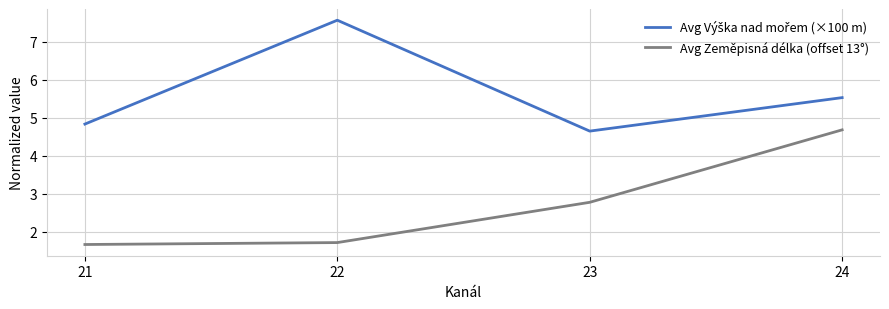

The value of Avg Zeměpisná délka (offset 13°) at 21 is 1.7. True or false?

True